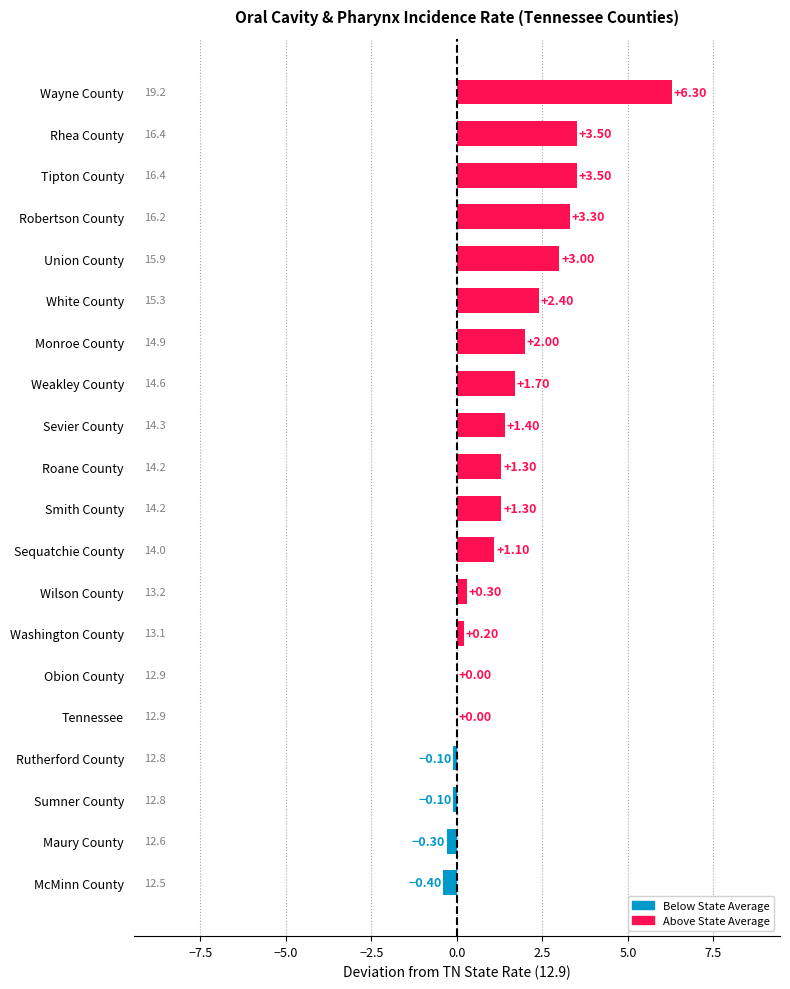

How many data points does each series have?

20